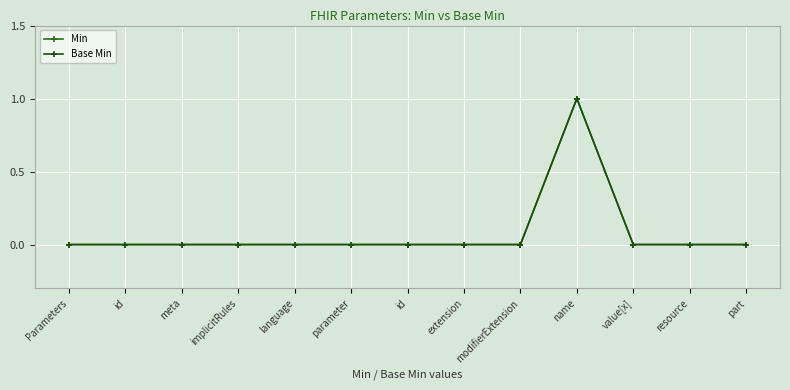

Which category has the highest value in the Base Min series?

name